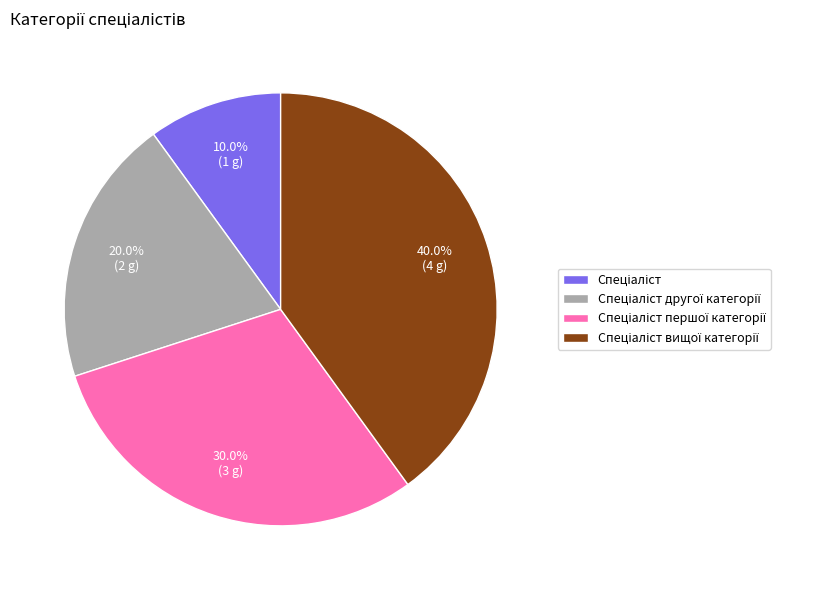

Does any single category account for the majority?

No